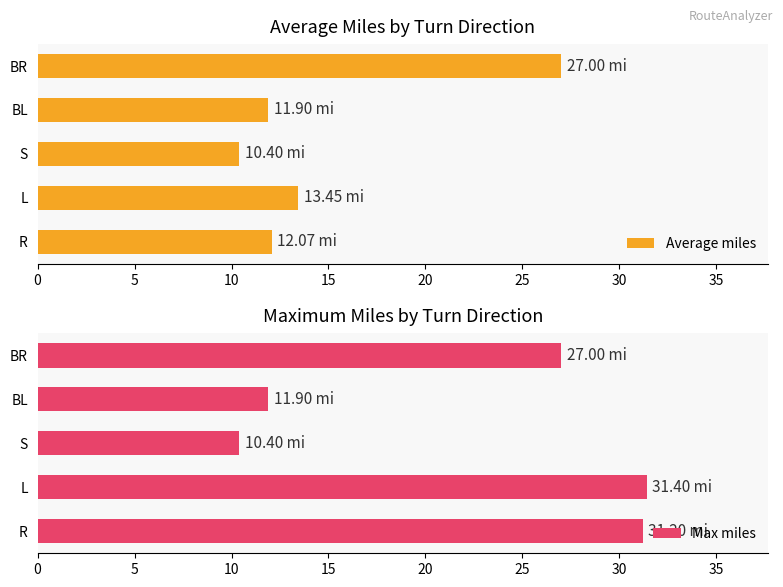

What is the sum of all Average miles values?

74.8